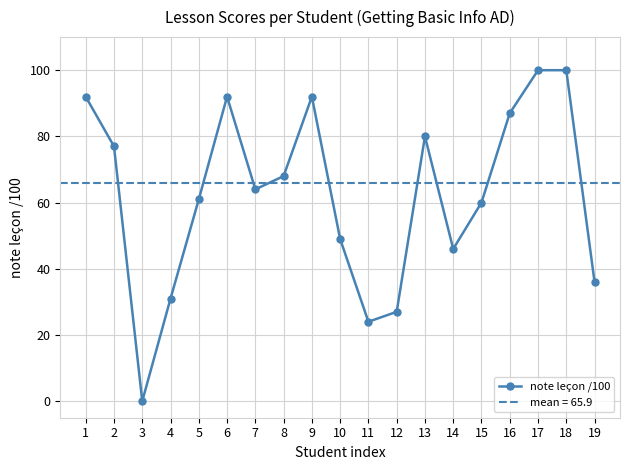

Which has a higher value, 3 or 4?

4